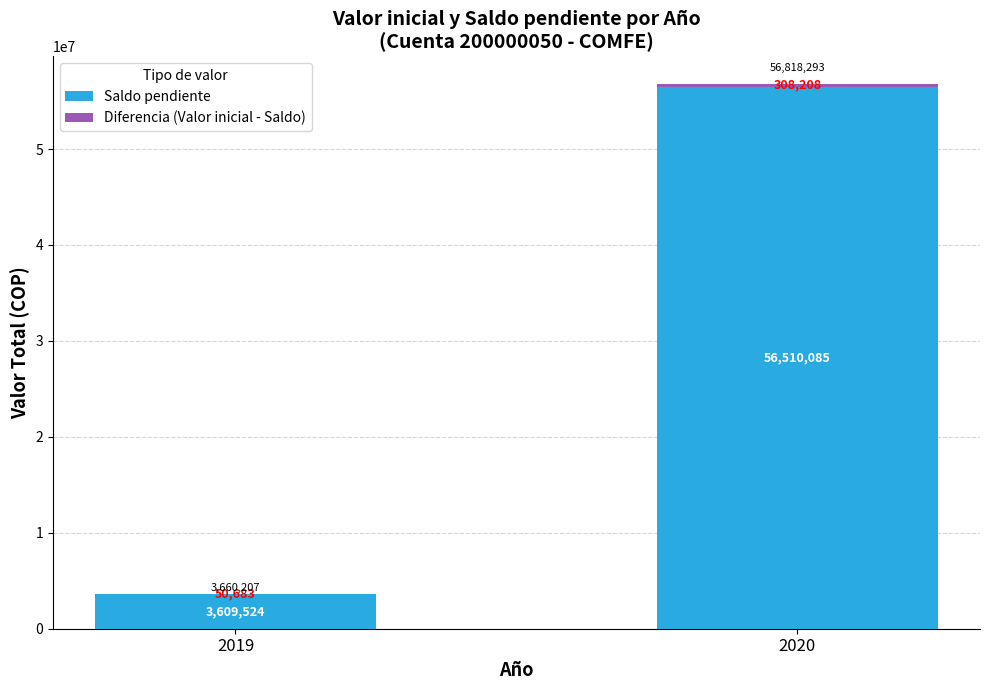

At which label does Saldo pendiente reach its peak?

2020